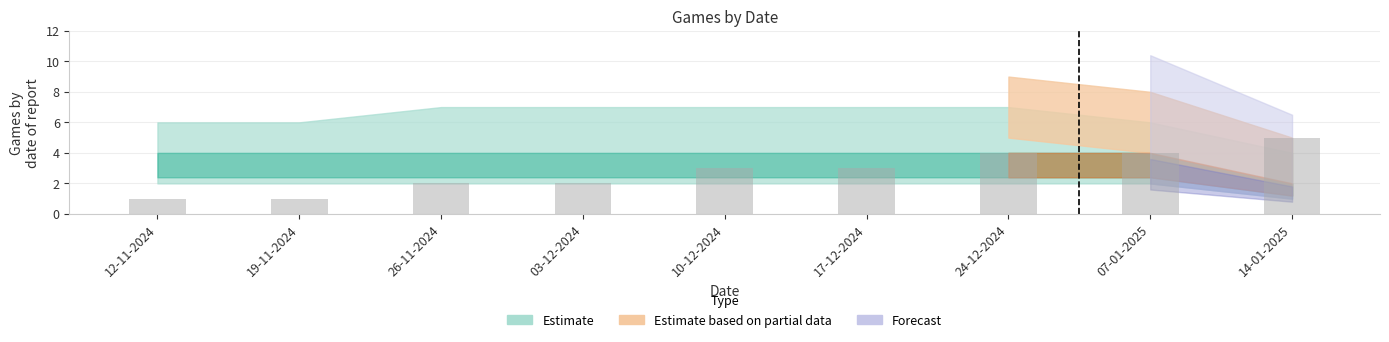

At which category does the chart reach its peak across all series?

14-01-2025